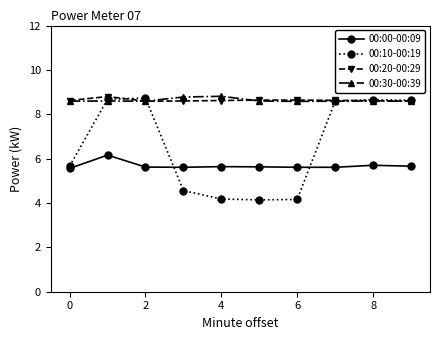

At how many categories does at least one series exceed 4?

10